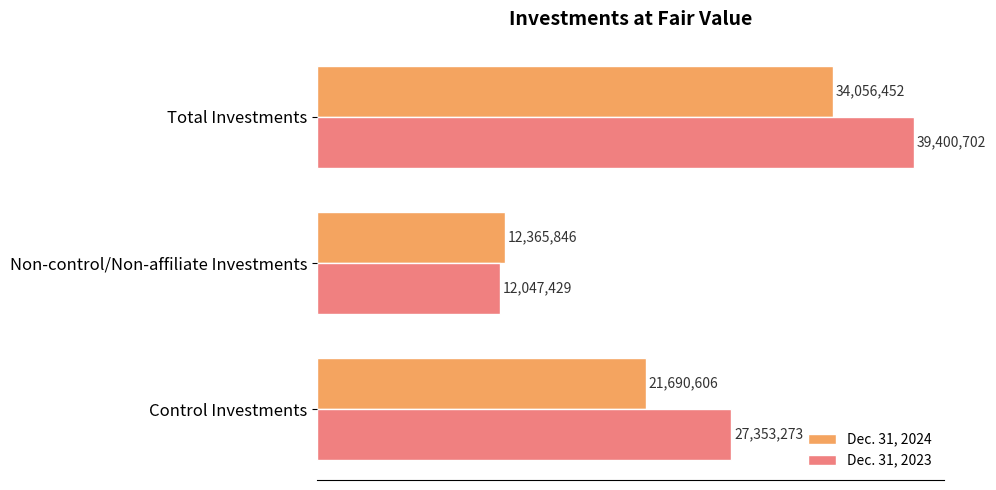

What are all the series names shown in the legend?

Dec. 31, 2024, Dec. 31, 2023